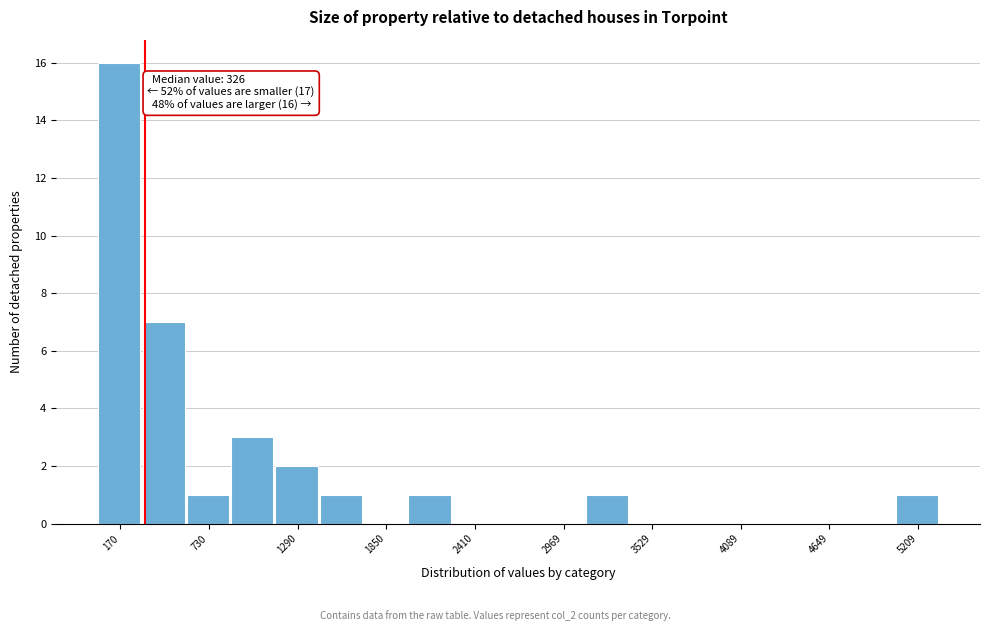

Read against the x-axis, roughly where is the centre of the tallest bar?

200